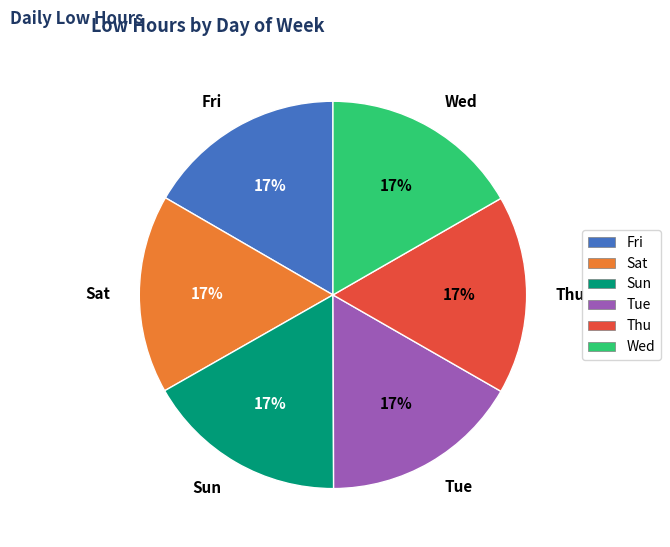

Is the sum of Sun and Fri greater than half?

No